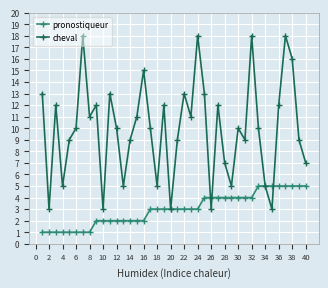

What are all the series names shown in the legend?

pronostiqueur, cheval